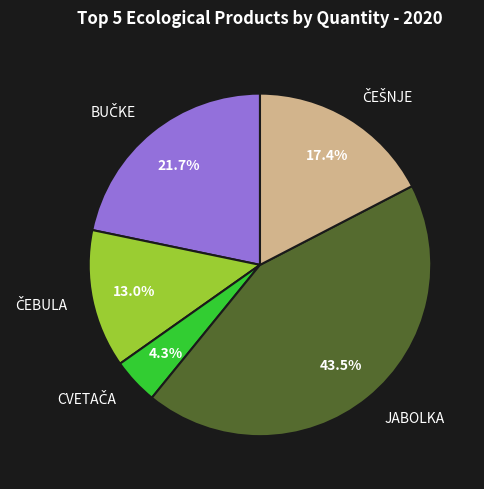

Is there any slice that represents more than half of the pie?

No